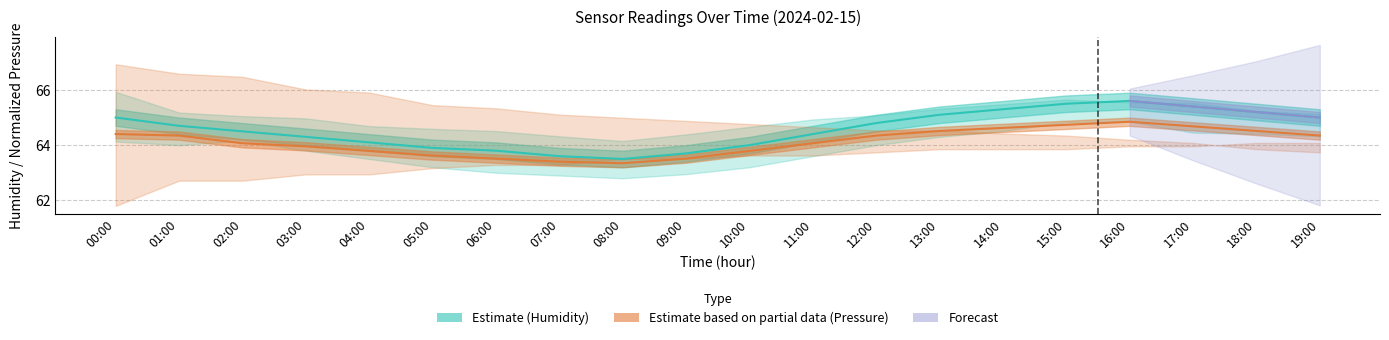

Is it true that Pressure (Estimate based on partial data) equals 85.0 at 00:00?

False